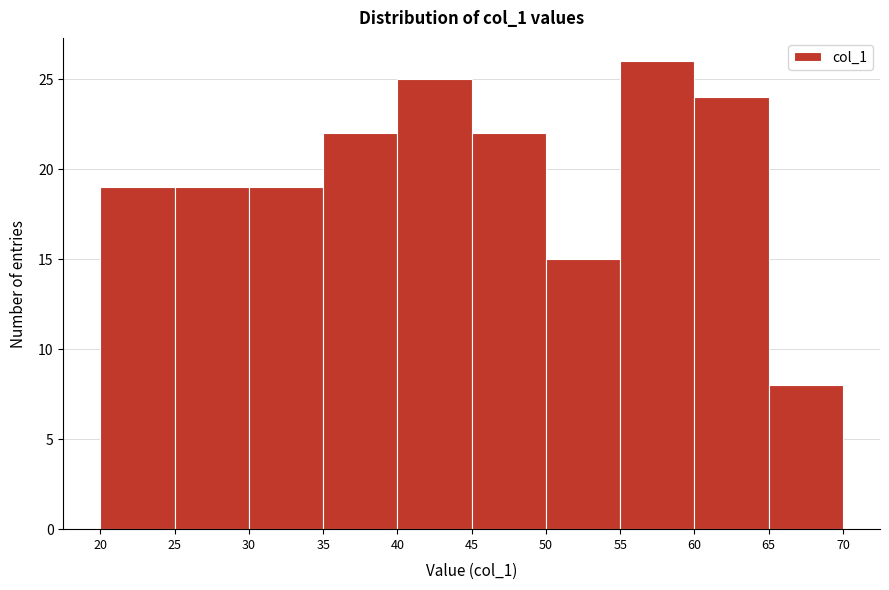

Reading left to right, transcribe this chart: for each bar, give the range it covers on the x-axis and its height. The values are not printed on the chart, so give them approximately, as read against the axis.

20 to 25: 19
25 to 30: 19
30 to 35: 19
35 to 40: 22
40 to 45: 25
45 to 50: 22
50 to 55: 15
55 to 60: 26
60 to 65: 24
65 to 70: 8